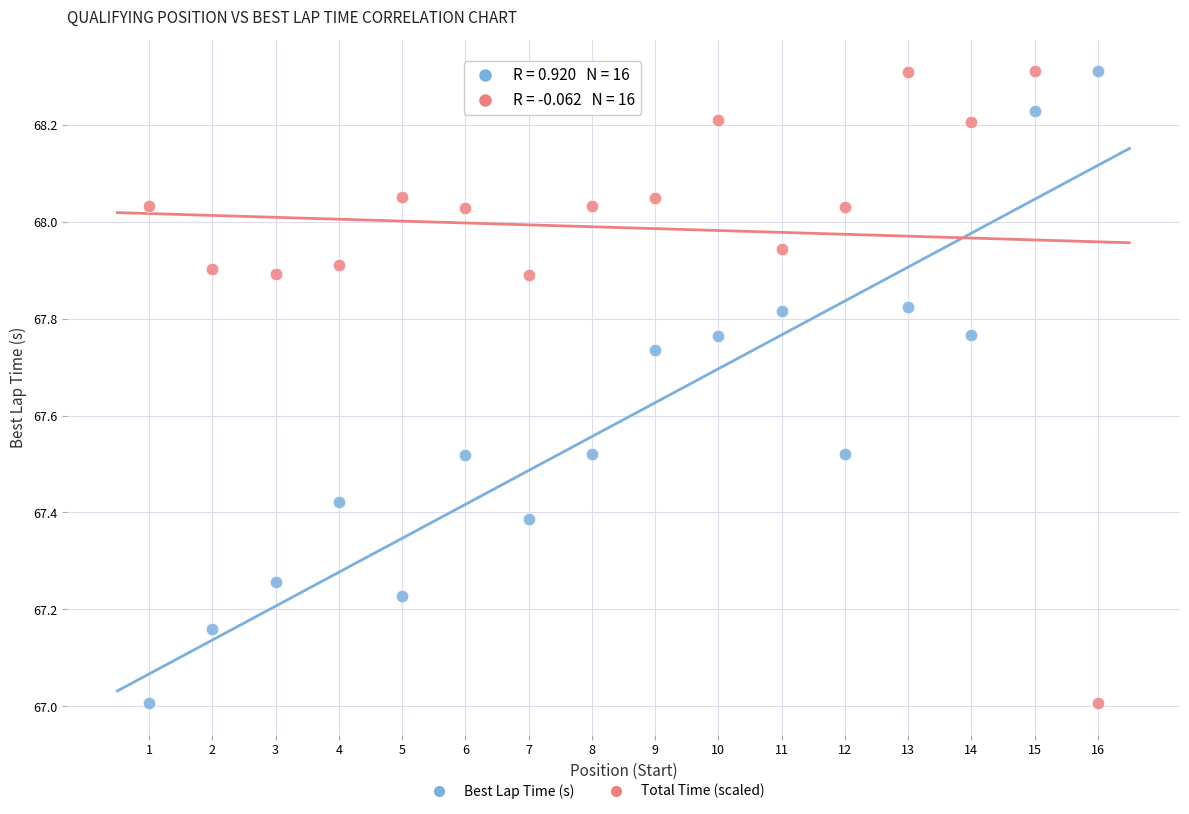

Across all data points, what is the range of Y values (max minus min)?

1.3